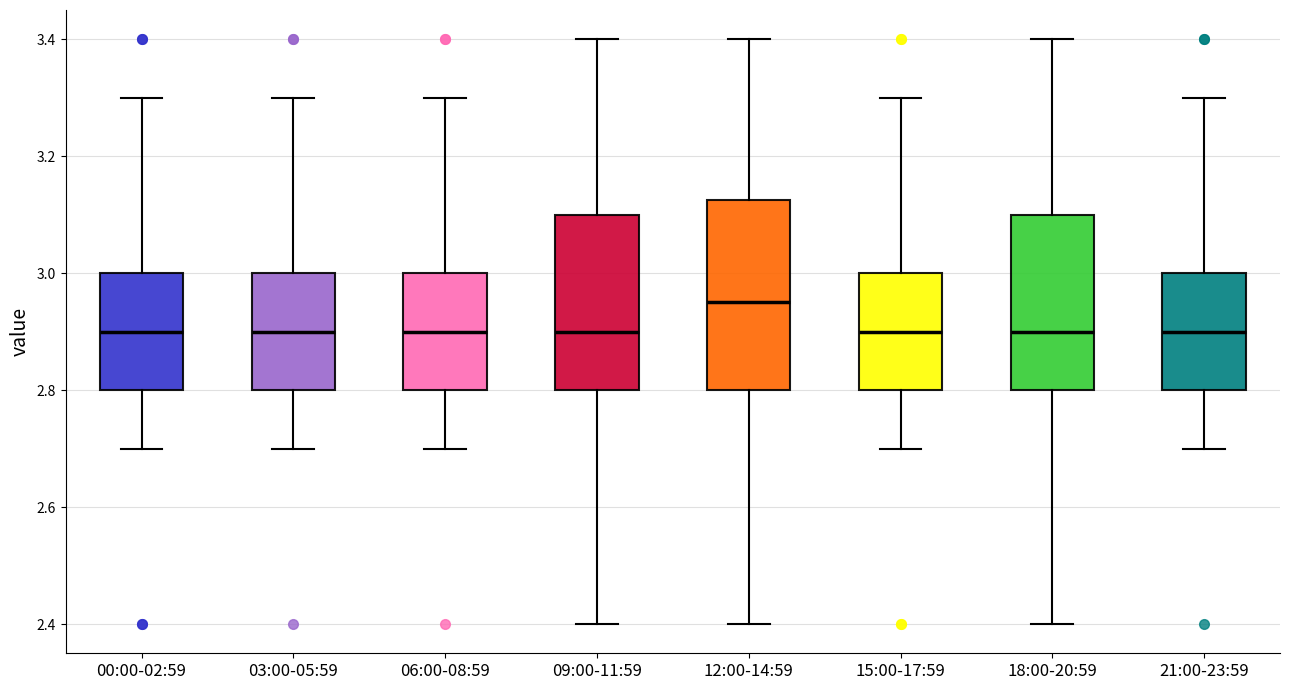

Where does the median line of the box for 15:00-17:59 sit on the y-axis? The values are not printed on the chart, so give them approximately, as read against the axis.

2.90